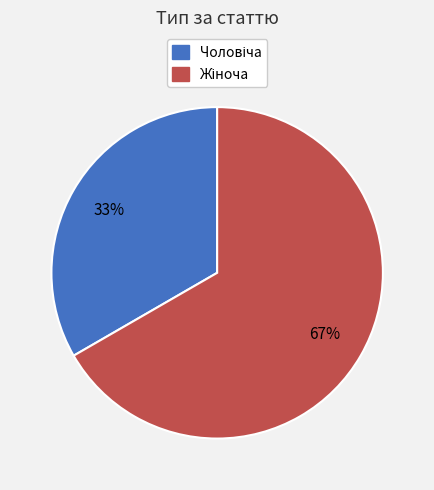

To the nearest percent, what is the average slice percentage?

50%